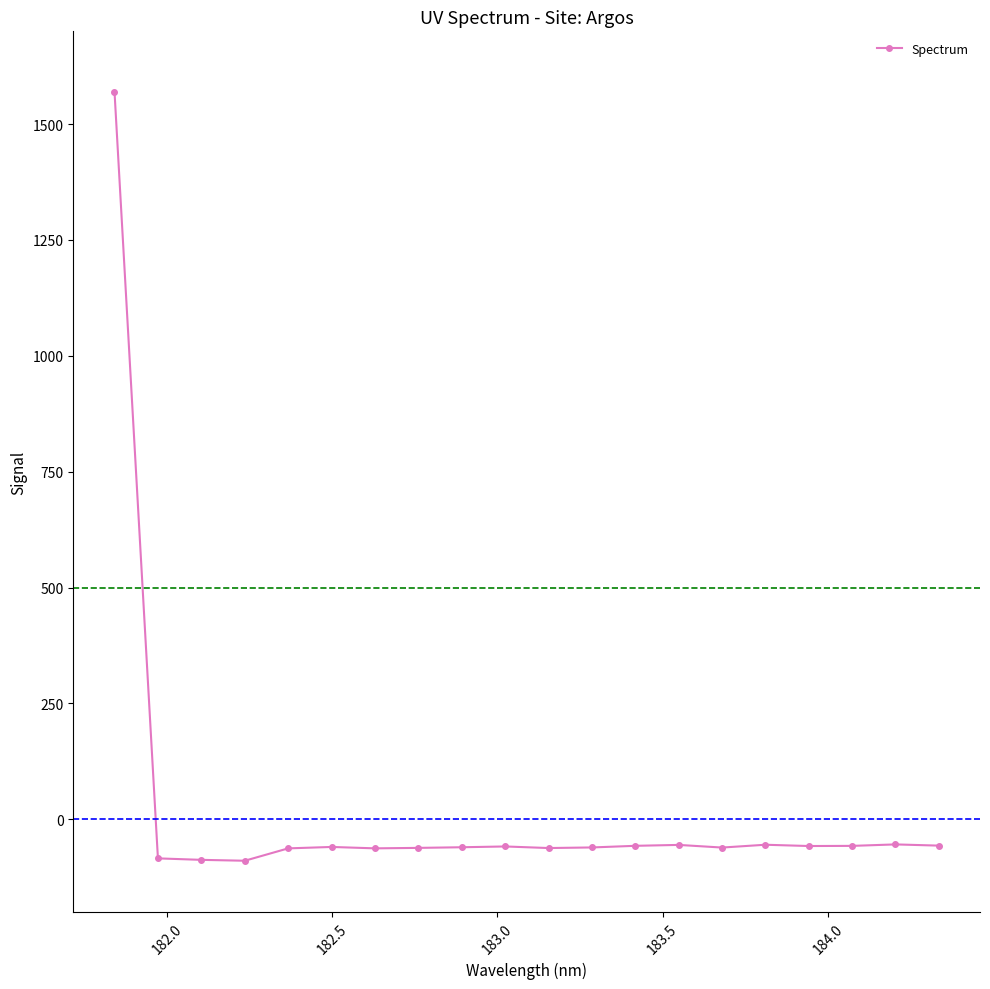

What is the value of the 17th point from the left?

-57.8